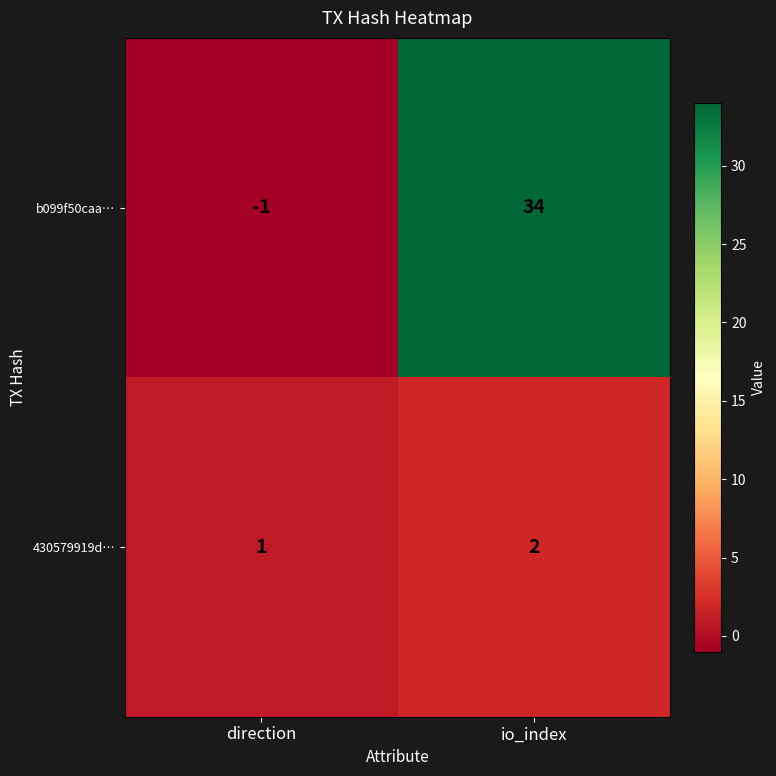

Rank the series at io_index from highest to lowest value.

b099f50caa…, 430579919d…